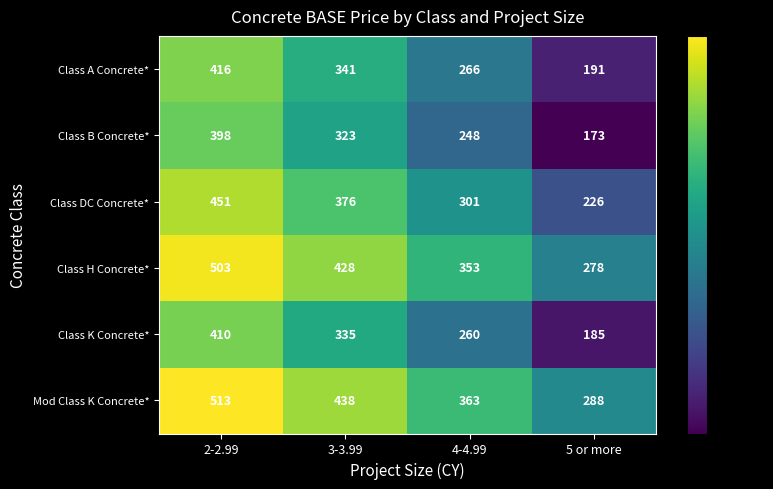

Reading left to right, list all the values displayed in this chart.

Class A Concrete*: 2-2.99=416	3-3.99=341	4-4.99=266	5 or more=191
Class B Concrete*: 2-2.99=398	3-3.99=323	4-4.99=248	5 or more=173
Class DC Concrete*: 2-2.99=451	3-3.99=376	4-4.99=301	5 or more=226
Class H Concrete*: 2-2.99=503	3-3.99=428	4-4.99=353	5 or more=278
Class K Concrete*: 2-2.99=410	3-3.99=335	4-4.99=260	5 or more=185
Mod Class K Concrete*: 2-2.99=513	3-3.99=438	4-4.99=363	5 or more=288